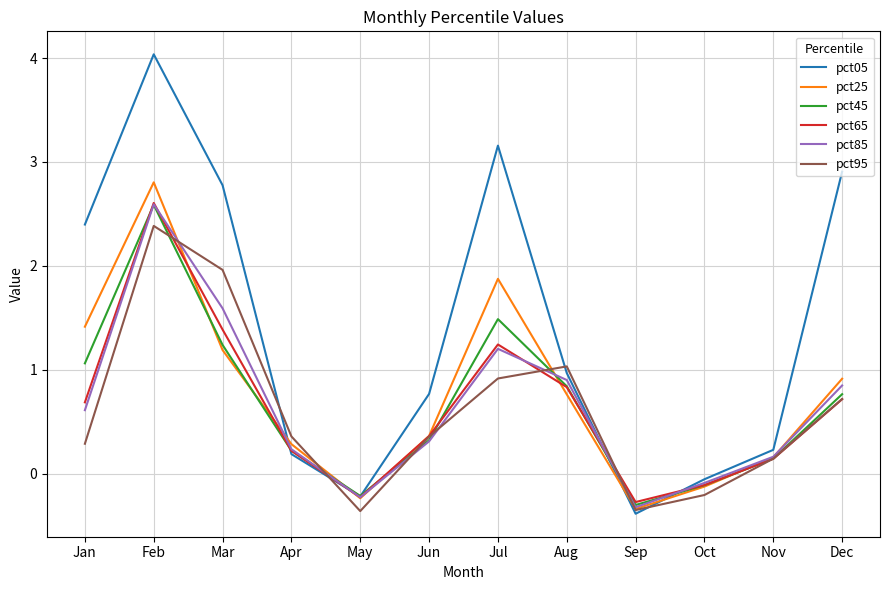

Between Apr and Oct, which series saw the biggest shift?

pct95